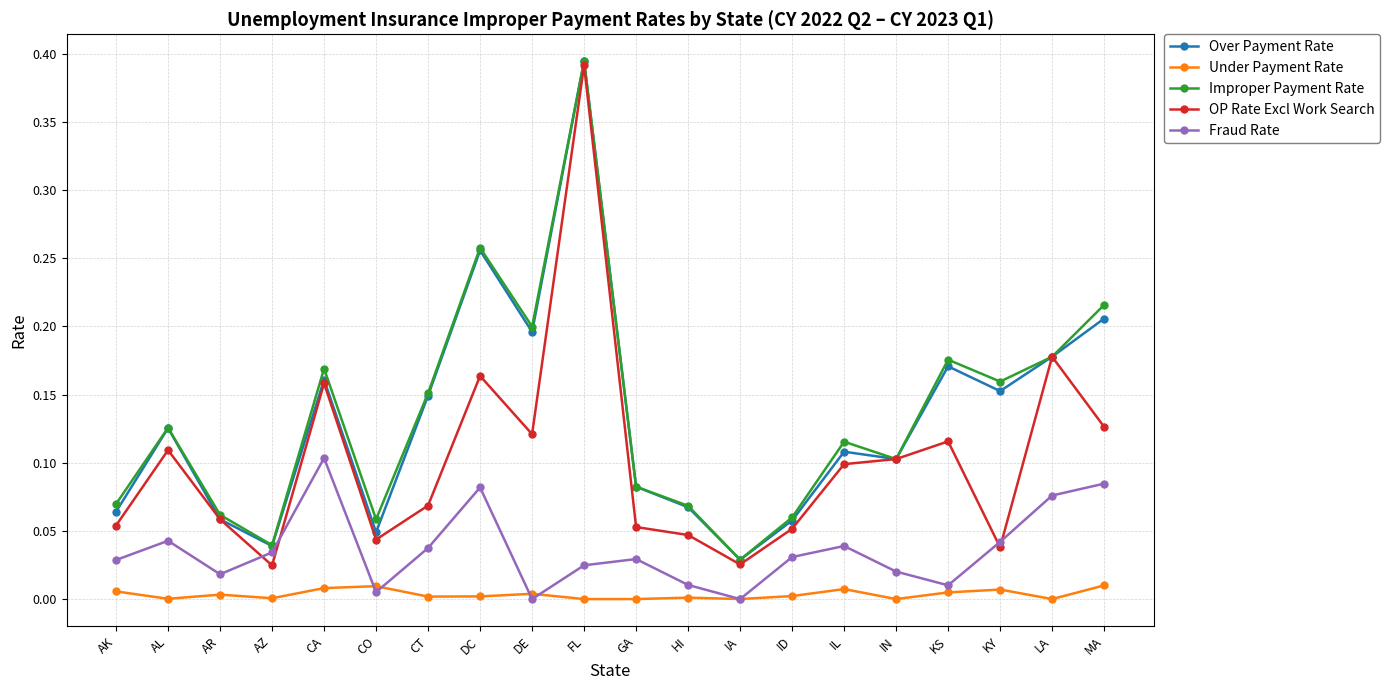

What position from the right is AK?

20